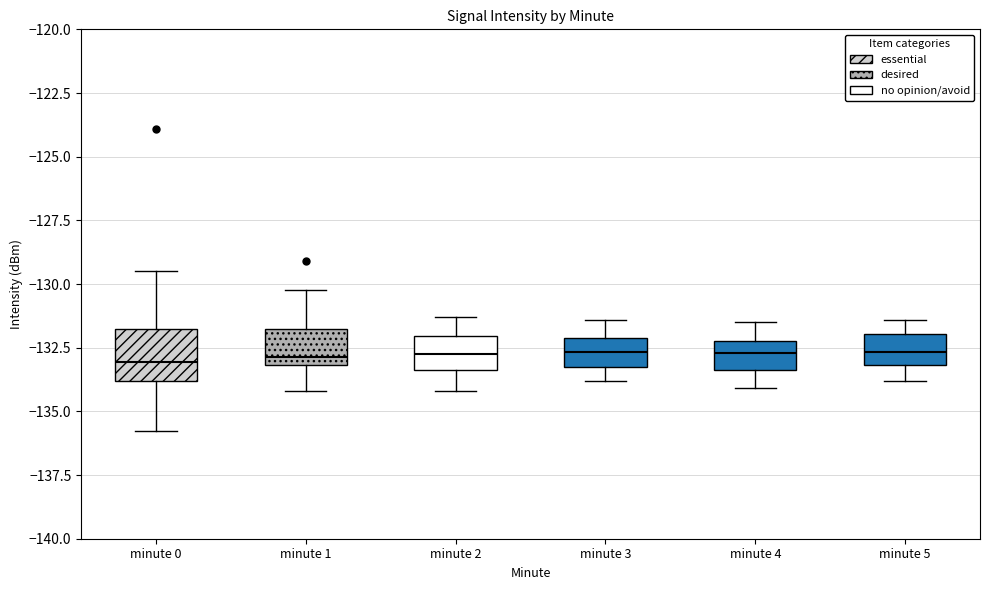

Reading left to right, transcribe this box plot: for each box, give where its median line is, the range the box spans, and where its two whiskers end, as read against the y-axis. The values are not printed on the chart, so give them approximately, as read against the axis.

minute 0: median -133.0, box -134.0 to -132.0, whiskers -136.0 to -129.5
minute 1: median -133.0 (just above the box's lower edge), box -133.0 to -131.5, whiskers -134.0 to -130.0
minute 2: median -132.5, box -133.5 to -132.0, whiskers -134.0 to -131.5
minute 3: median -132.5, box -133.5 to -132.0, whiskers -134.0 to -131.5
minute 4: median -132.5, box -133.5 to -132.0, whiskers -134.0 to -131.5
minute 5: median -132.5, box -133.0 to -132.0, whiskers -134.0 to -131.5